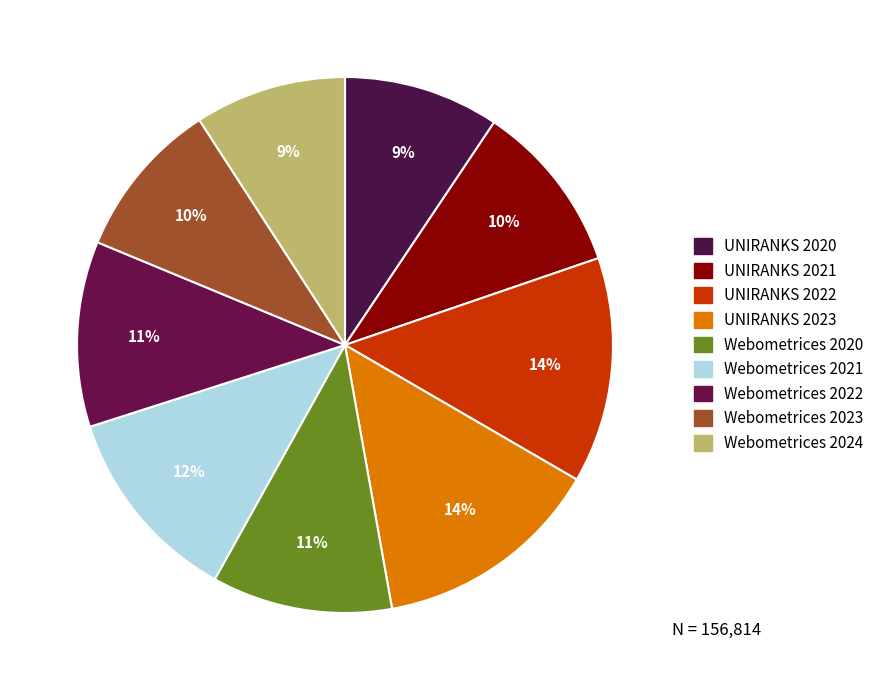

How many slices are in this pie chart?

9